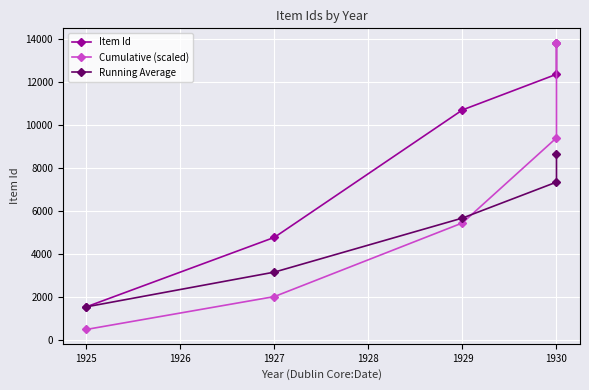

Reading left to right, list all the values displayed in this chart.

Item Id: 1543.0	4770.0	10688.0	12344.0	13811.0
Cumulative (scaled): 493.8	2020.3	5440.7	9391.1	13811.0
Running Average: 1543.0	3156.5	5667.0	7336.2	8631.2